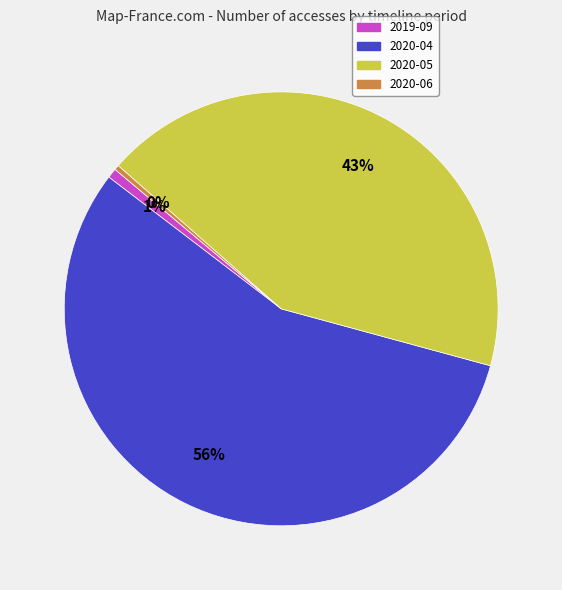

Which slice is the largest?

2020-04